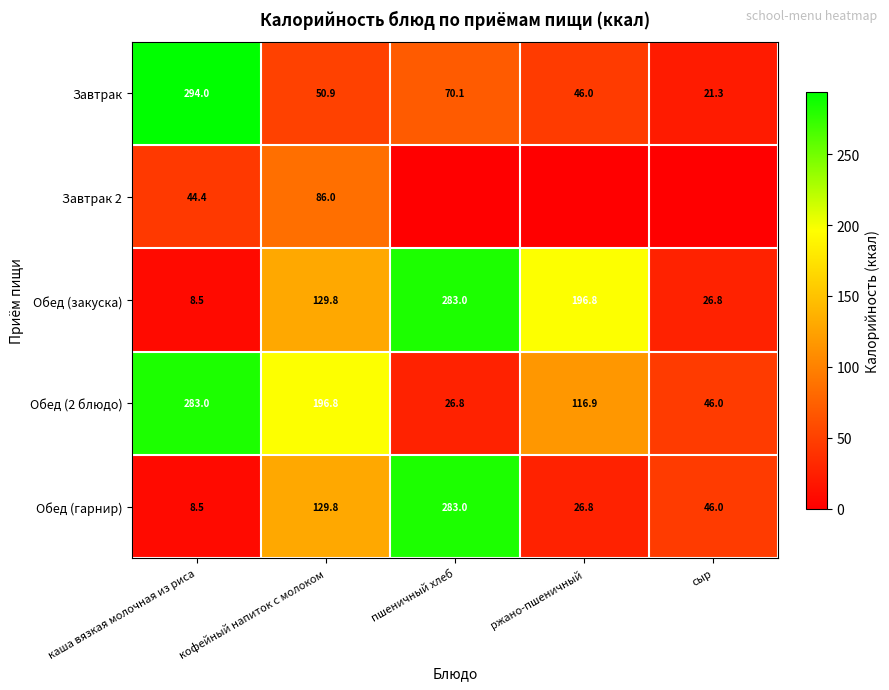

Which category has the lowest value in the Обед (закуска) series?

каша вязкая молочная из риса